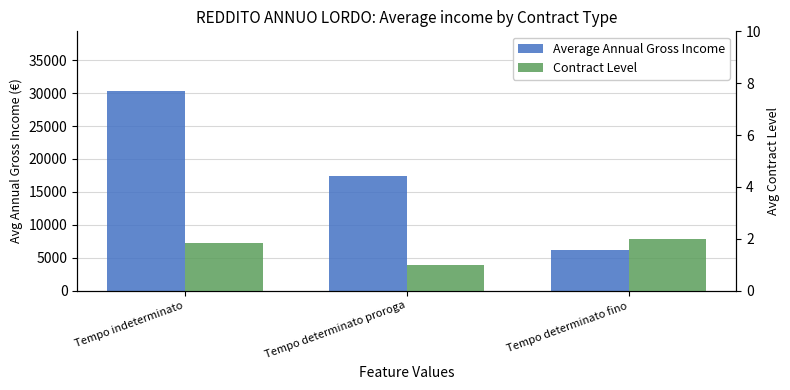

The Contract Level series shows 2.0 at Tempo determinato fino. True or false?

True